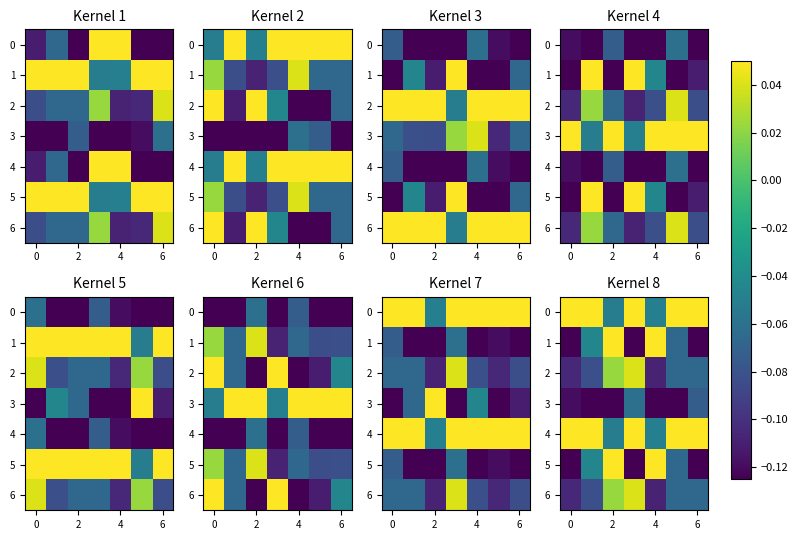

At how many categories does at least one series exceed 0?

7